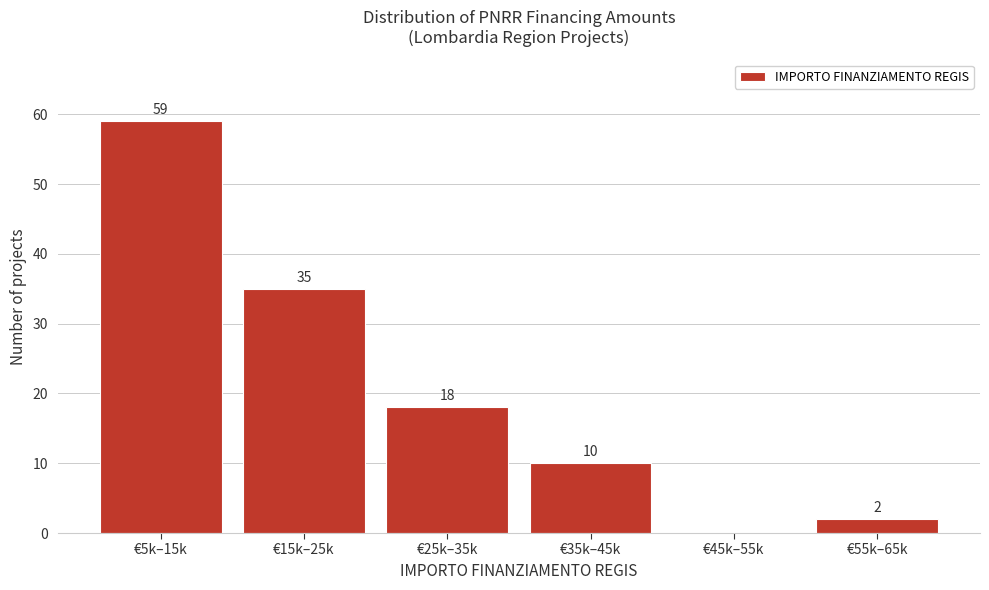

Reading left to right, what are all the values shown in this chart?

€5k–15k=59	€15k–25k=35	€25k–35k=18	€35k–45k=10	€45k–55k=0	€55k–65k=2